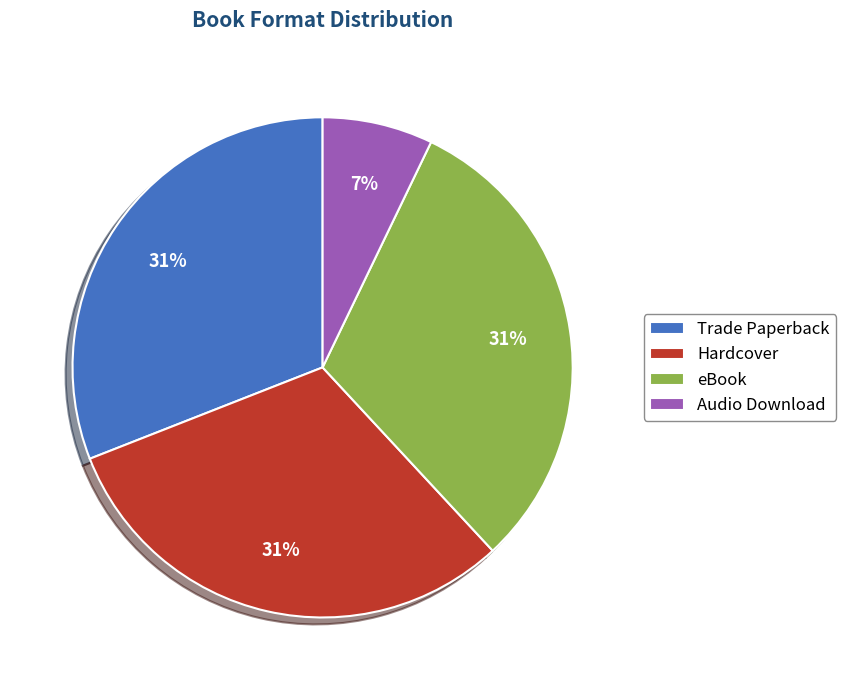

To the nearest percent, what is the combined percentage of Trade Paperback and eBook?

62%